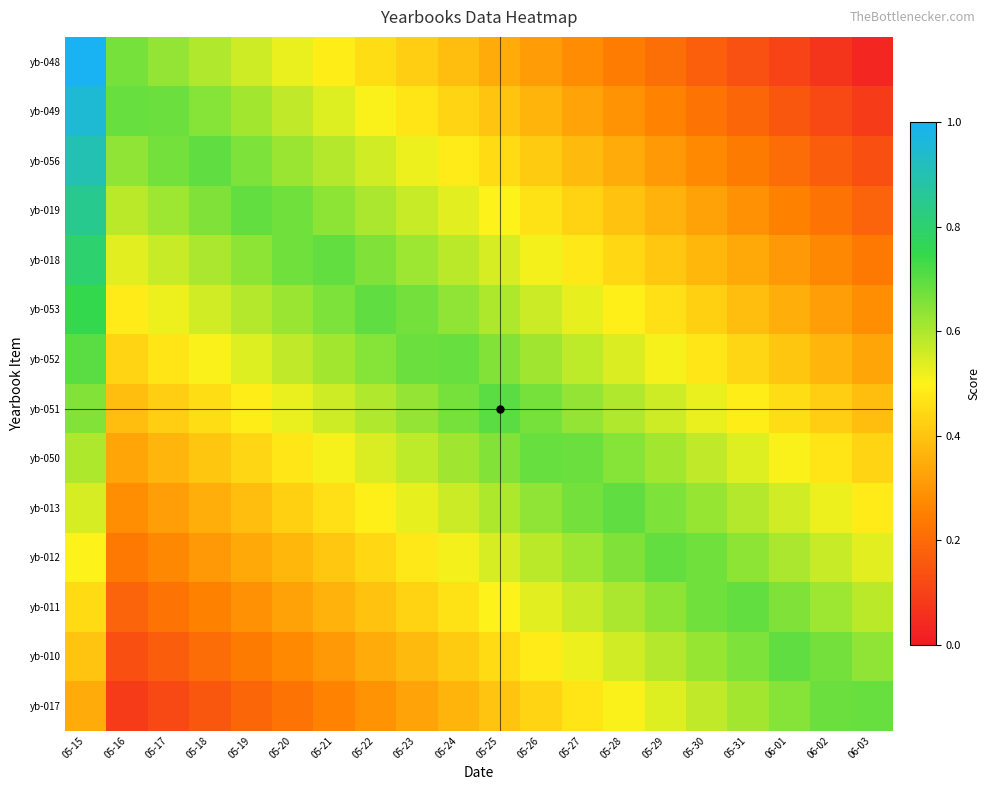

How many categories are shown in the chart?

20